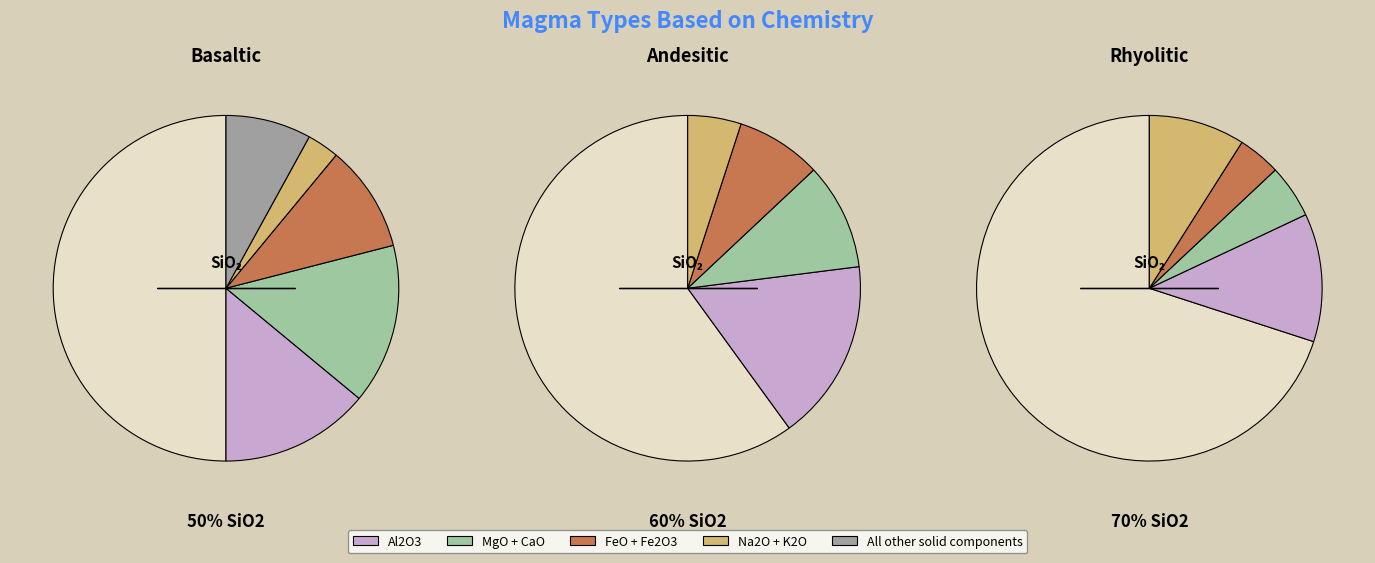

Do 0 and 1 together represent more than half of the pie?

Yes